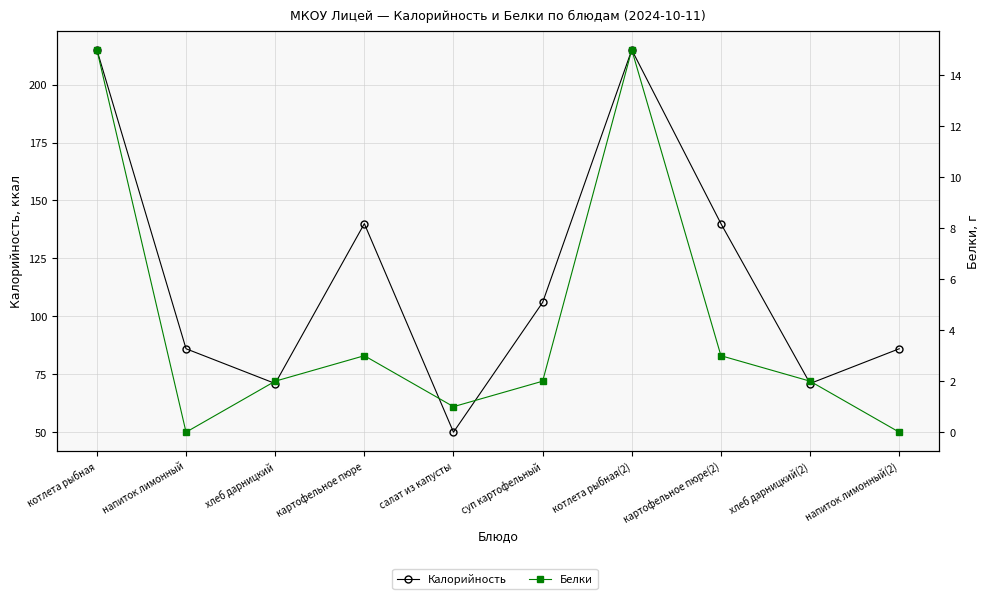

Is it true that Калорийность equals 50 at салат из капусты?

True